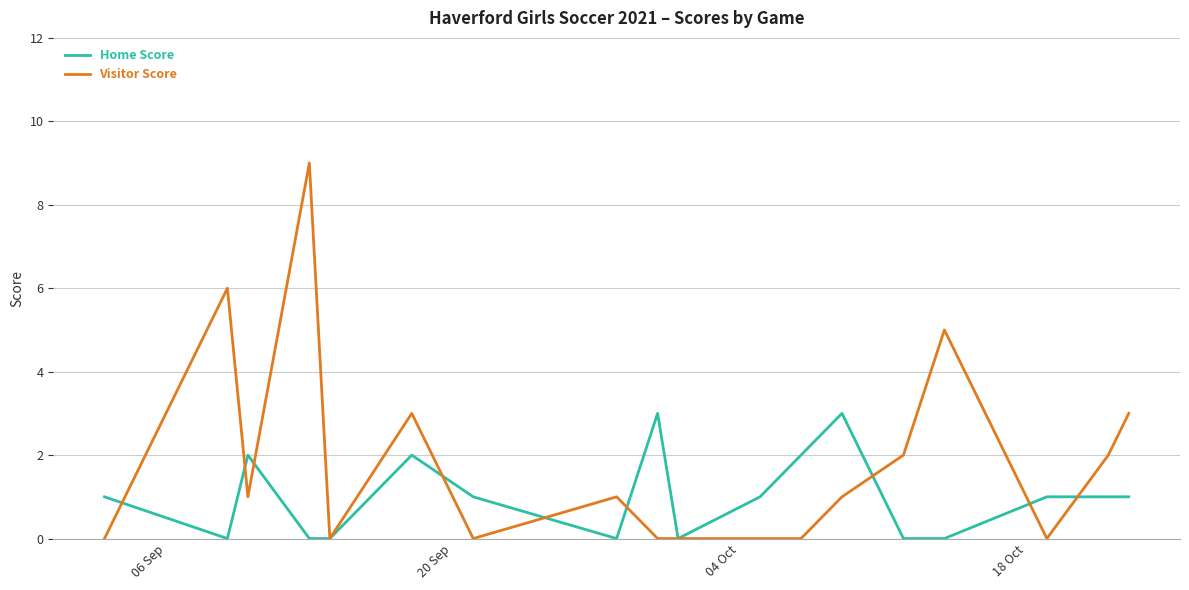

Which series has the largest range (max minus min)?

Visitor Score